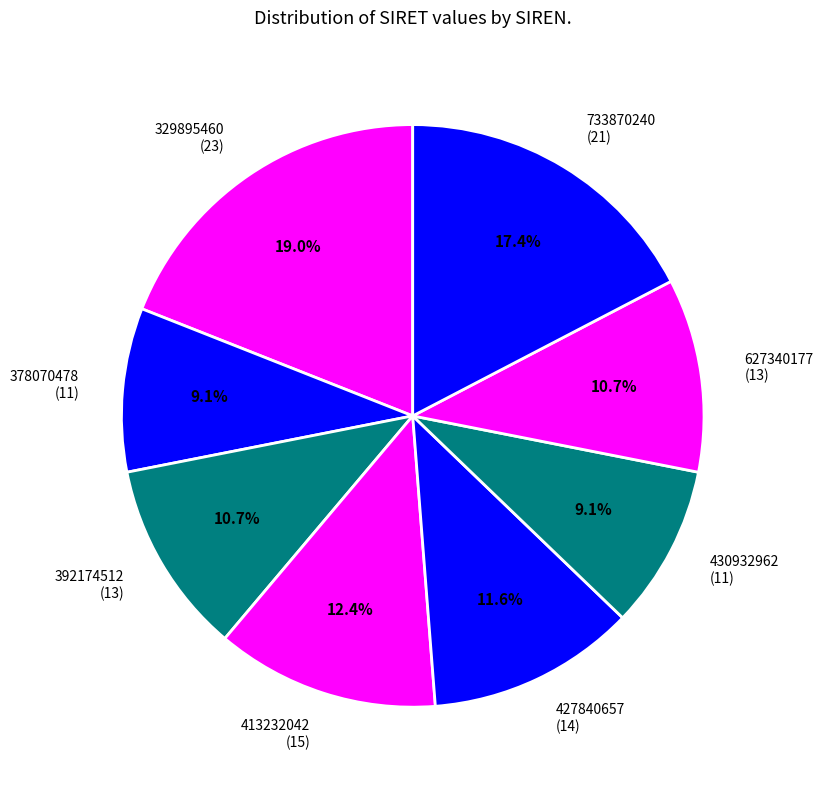

Which category has the biggest portion of the pie?

329895460